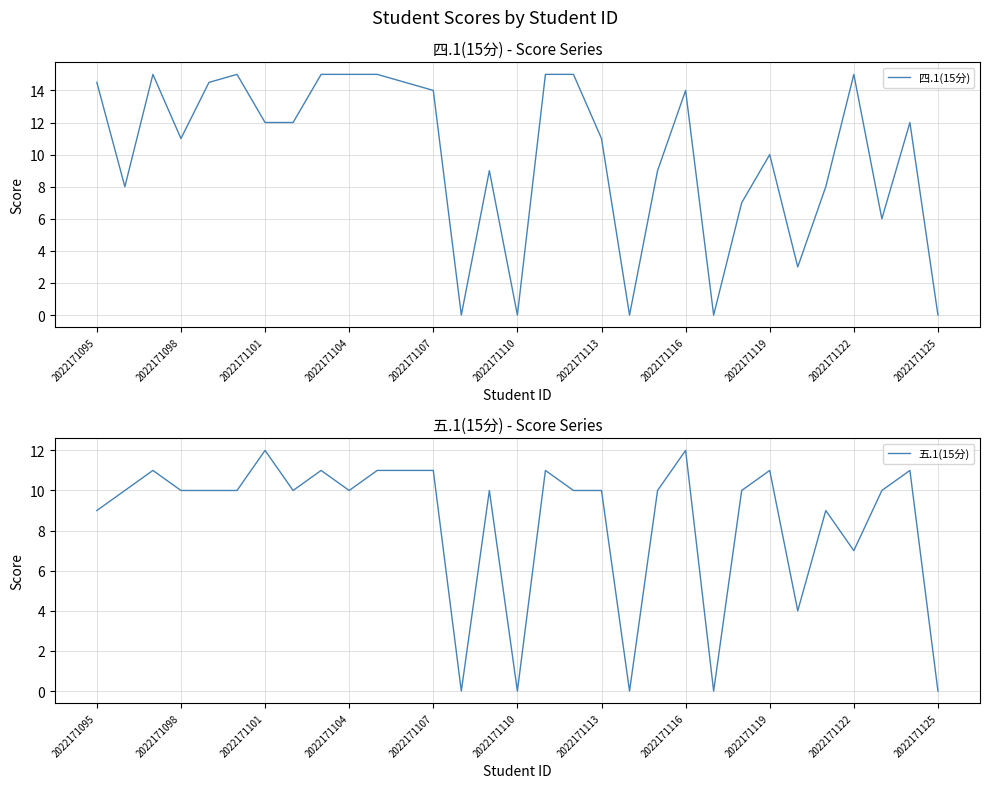

Does the chart display data point markers on the line(s)?

No